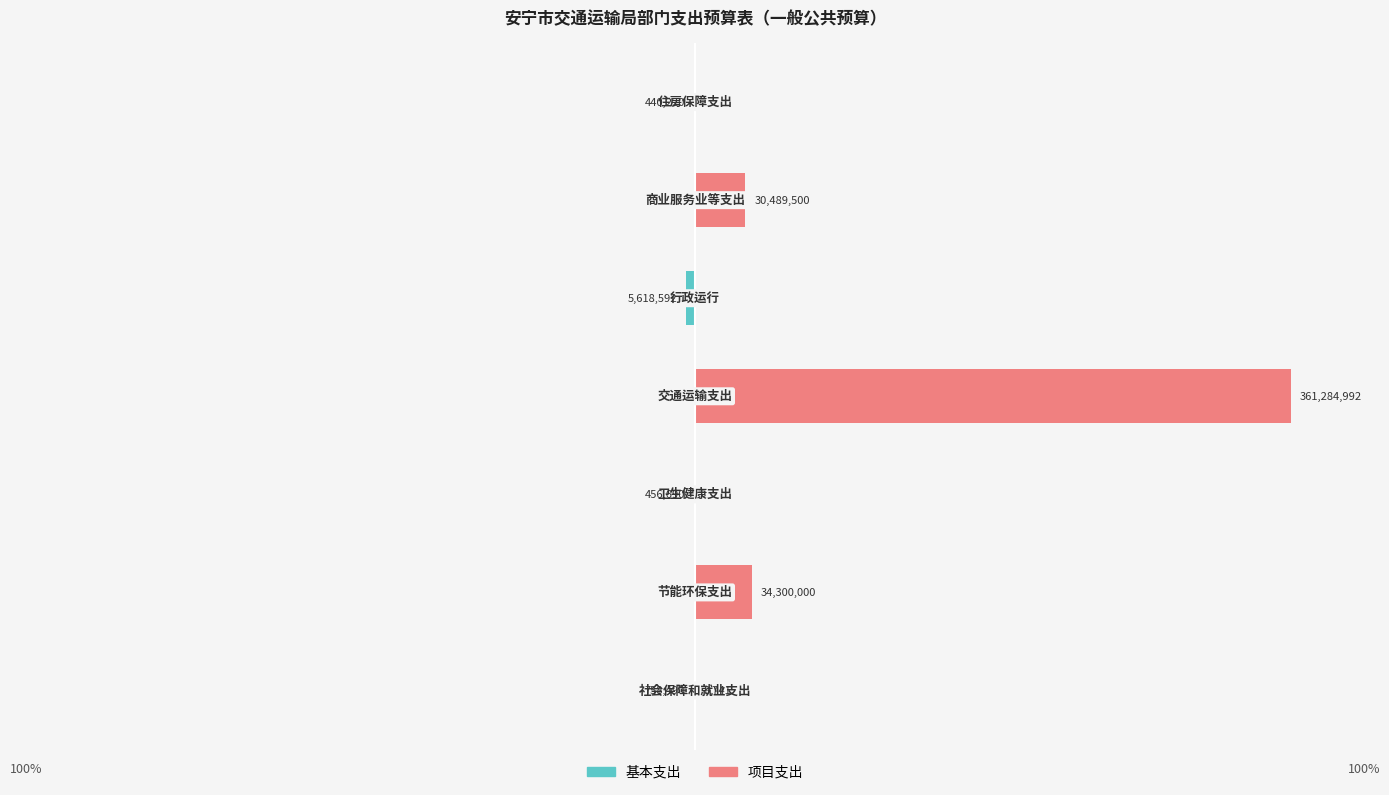

At 6, list the series in order from smallest to largest.

基本支出, 项目支出